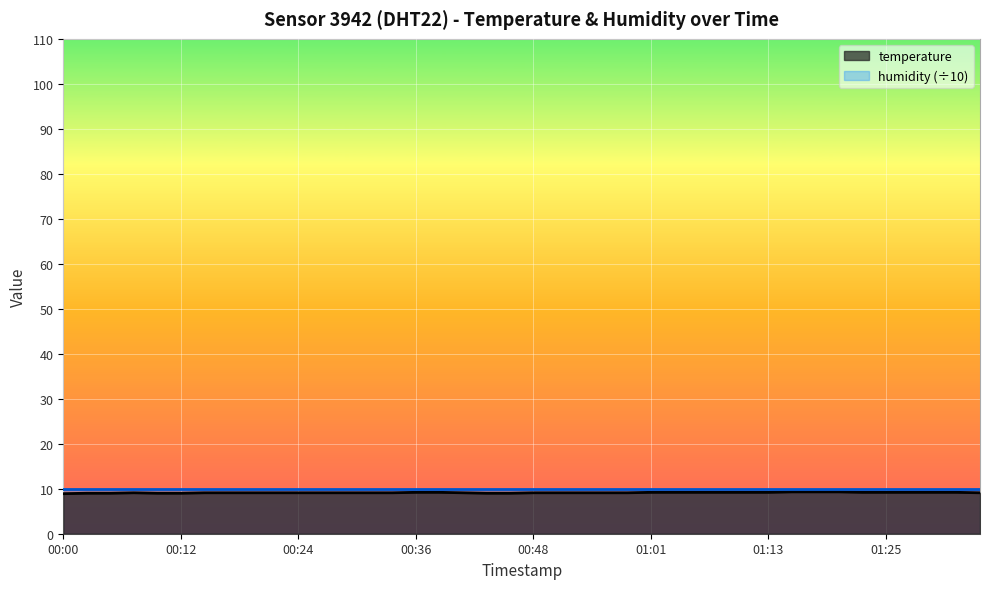

Does the chart display data point markers on the line(s)?

No